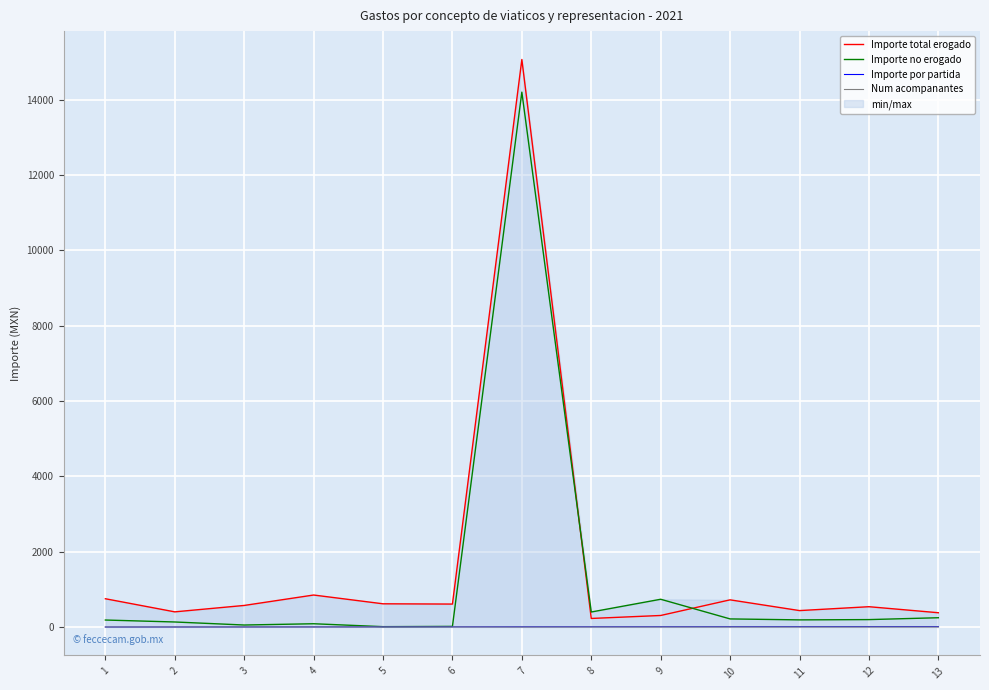

Reading left to right, extract all data points from this chart.

Importe total erogado: 751.3	403.3	573.3	850.0	617.0	610.0	15062.6	228.0	307.0	722.0	437.0	540.0	380.0
Importe no erogado: 186.4	134.4	54.0	87.7	10.3	17.3	14196.3	399.3	737.7	215.7	190.3	197.7	247.3
Importe por partida: 1.0	2.0	3.0	4.0	5.0	6.0	7.0	8.0	9.0	10.0	11.0	12.0	13.0
Num acompanantes: 2.0	2.0	2.0	2.0	2.0	2.0	0.0	1.0	1.0	1.0	1.0	1.0	1.0